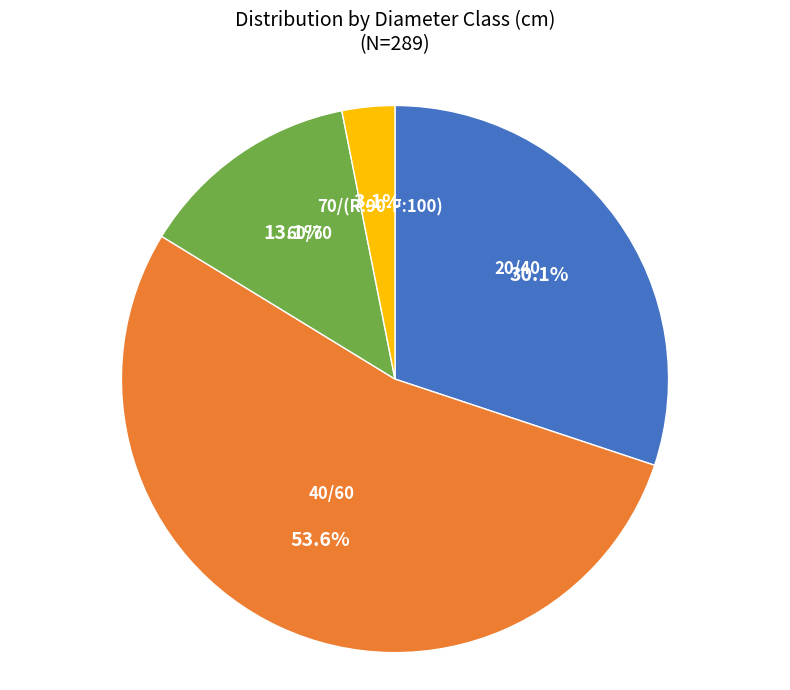

Is there a majority slice in this chart?

Yes